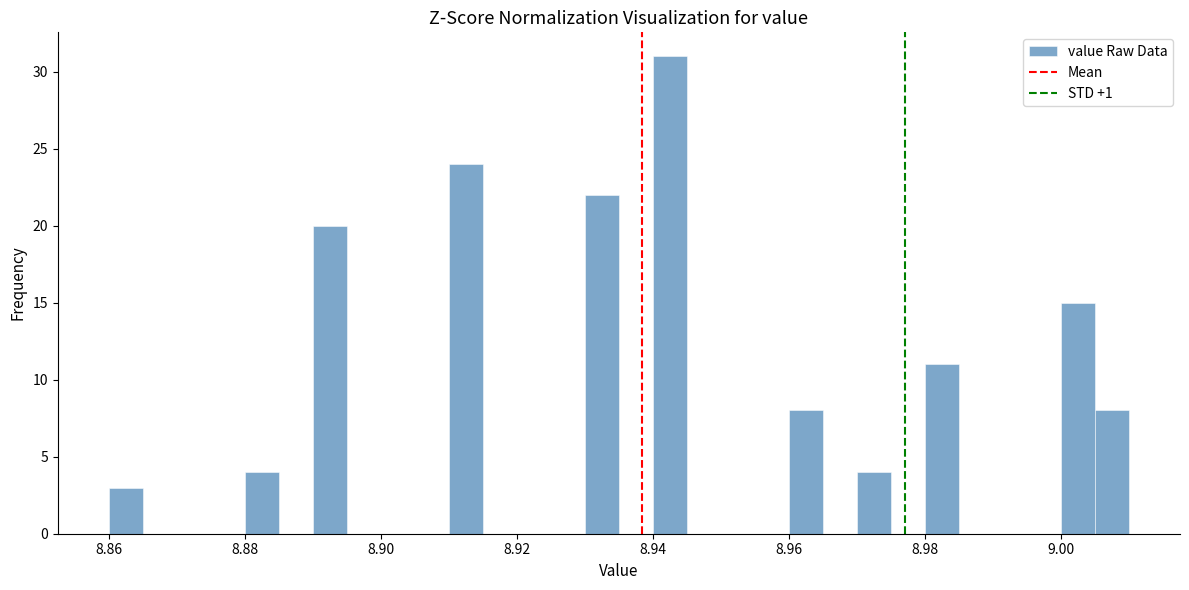

Read against the x-axis, roughly where is the centre of the tallest bar?

8.942